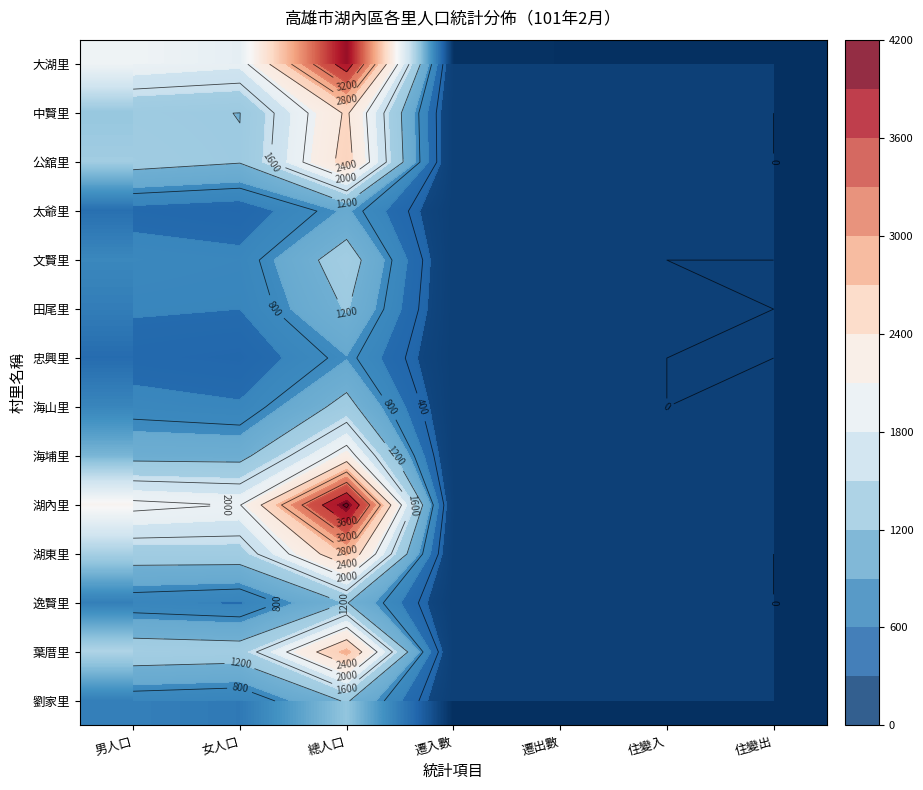

List the series in order of their peak value, highest first.

湖內里, 大湖里, 葉厝里, 湖東里, 公舘里, 中賢里, 海埔里, 文賢里, 海山里, 劉家里, 田尾里, 逸賢里, 太爺里, 忠興里